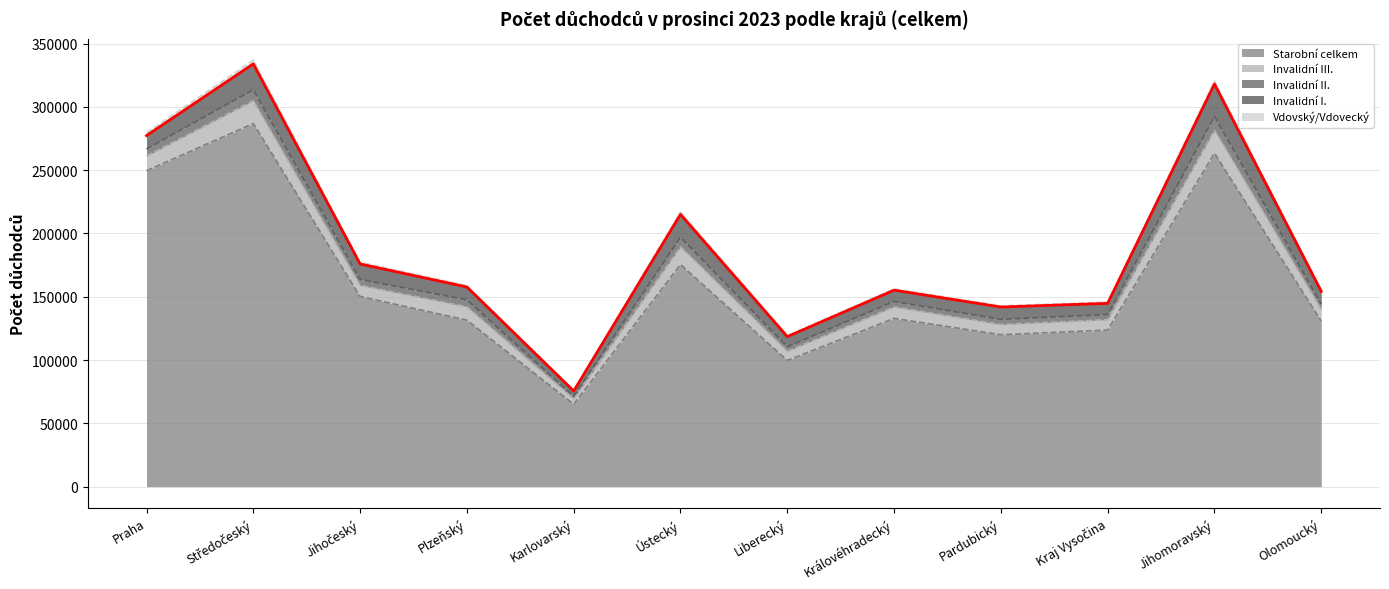

Is it true that Invalidní II. equals 4086 at Kraj Vysočina?

True